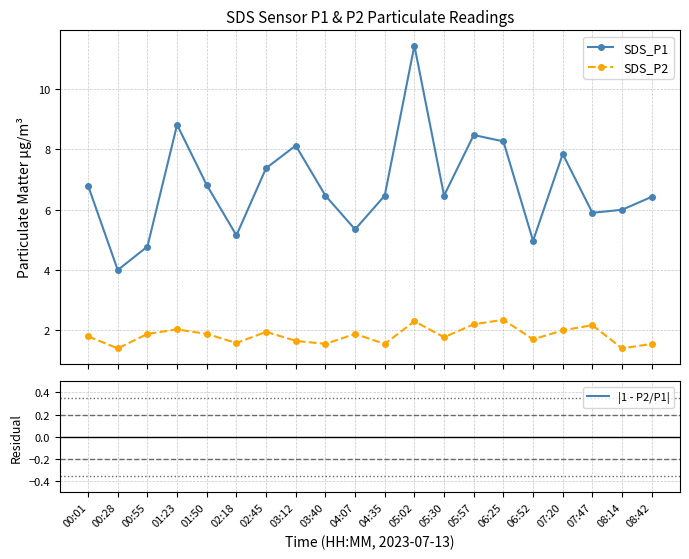

Does the chart have visible grid lines?

Yes